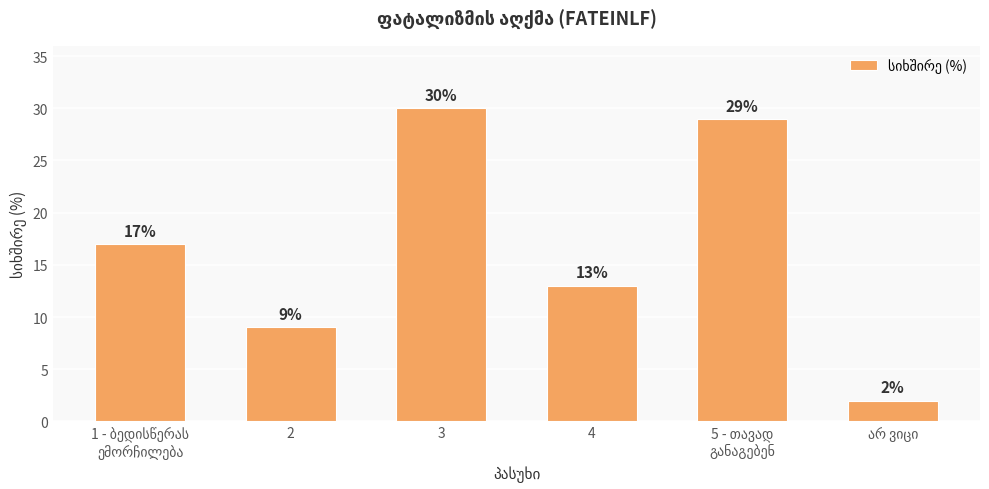

What is the minimum value shown in the chart?

2